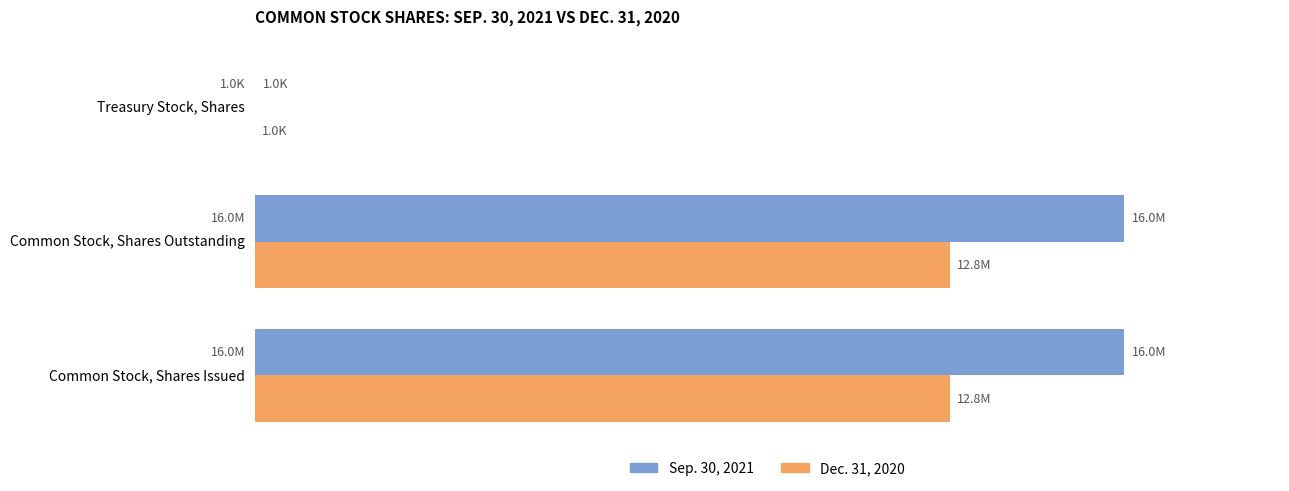

What is the value of the Sep. 30, 2021 bar at the 3rd from the left?

1048